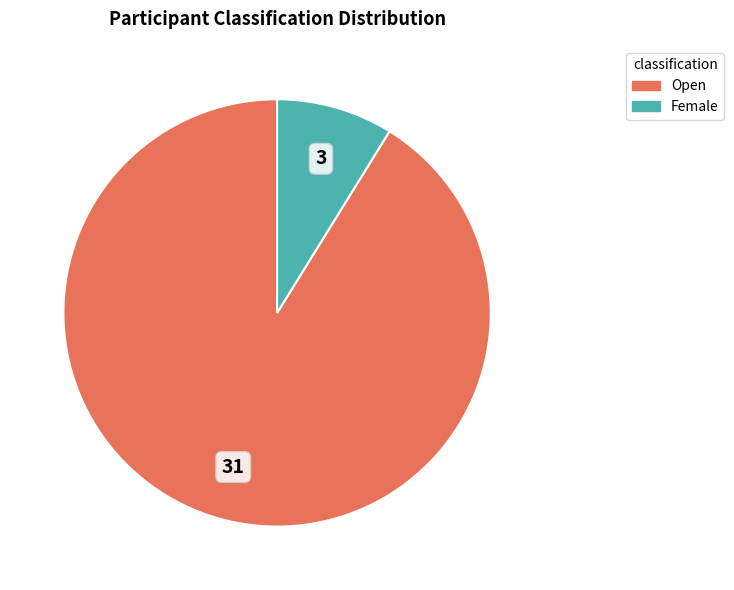

How many segments does this pie chart have?

2